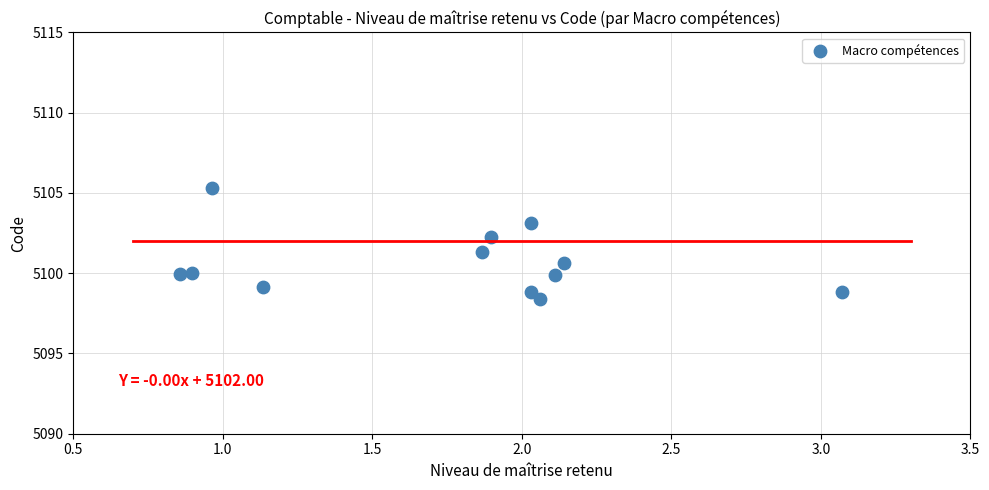

What is the average Y value?

5100.6